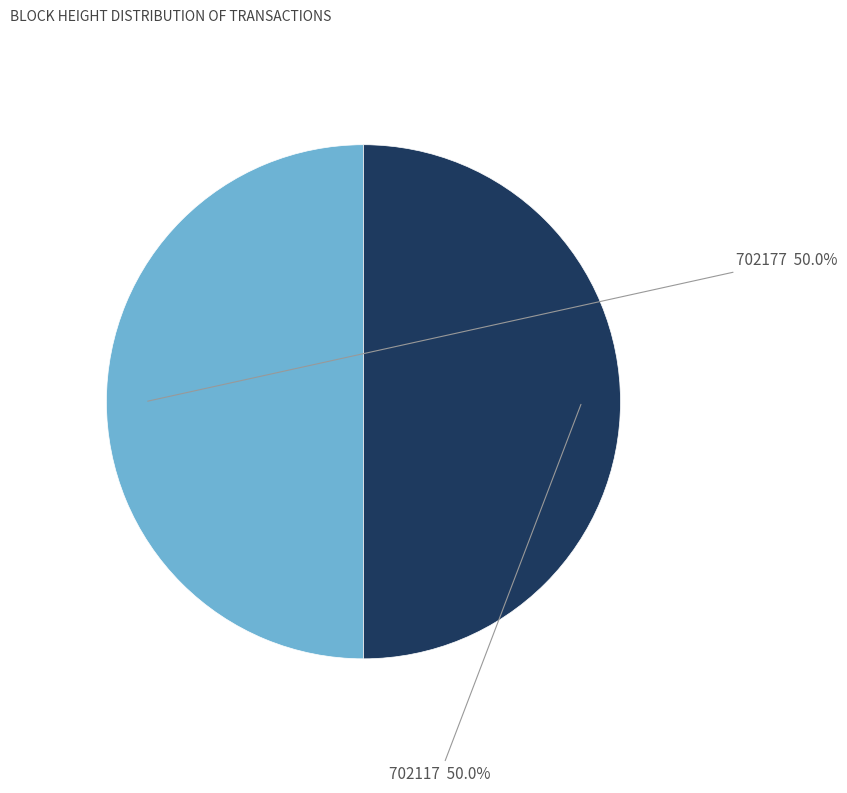

What is the ratio of the value at 702177 to the value at 702117?

1.0